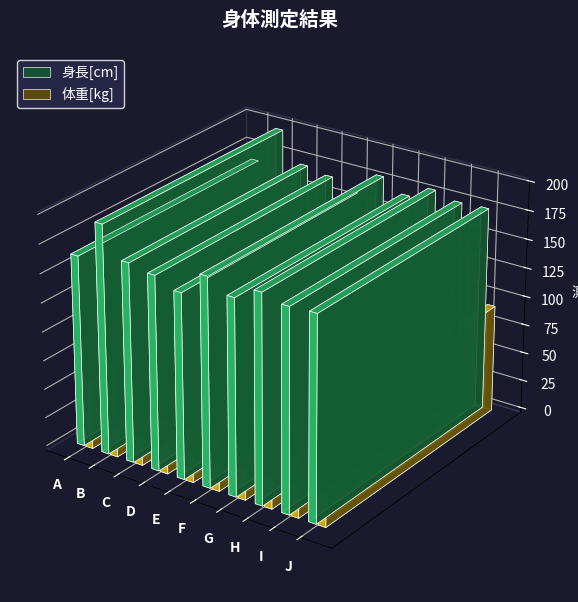

List the labels in order of 体重[kg] value, largest first.

F, J, B, C, H, G, I, A, D, E